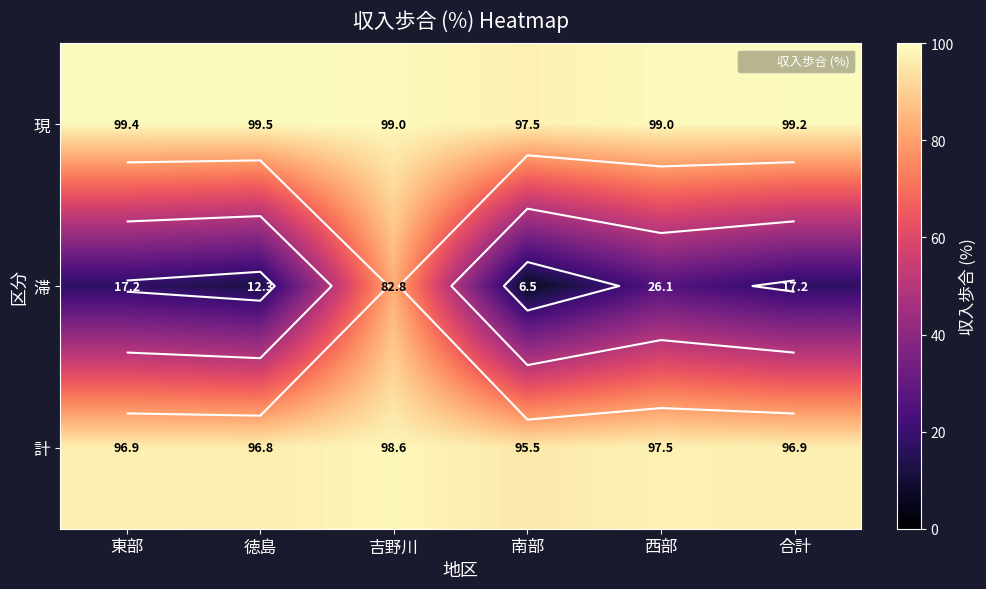

Which label corresponds to the largest value in the chart?

徳島